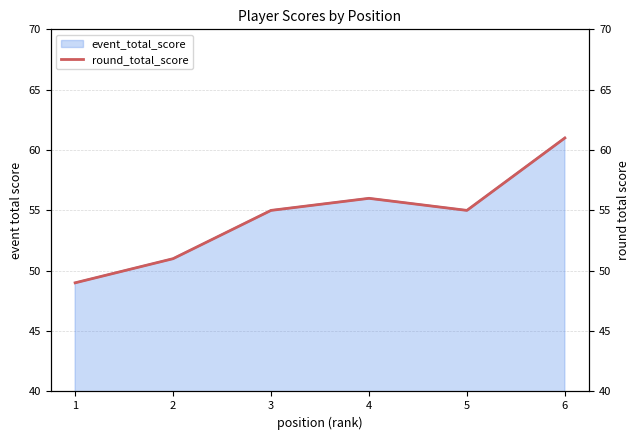

Does the chart display data point markers on the line(s)?

No